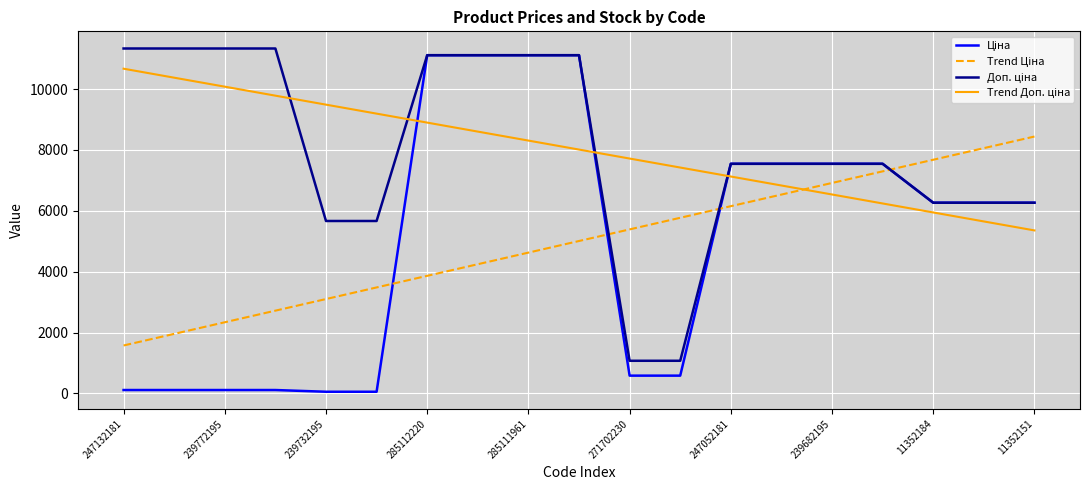

At how many categories does at least one series exceed 9679?

8